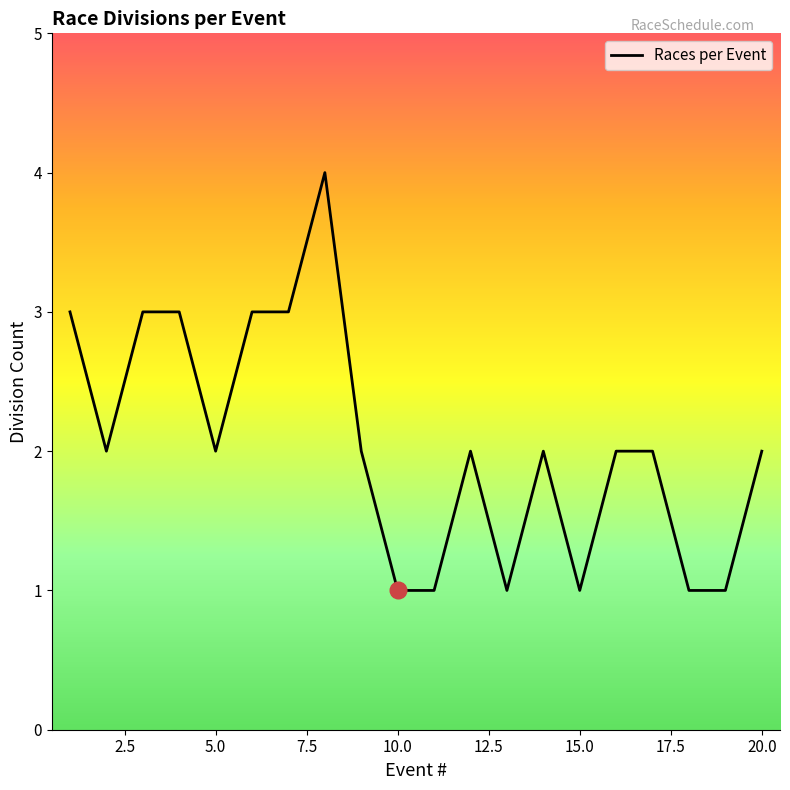

What is the greatest value displayed?

4